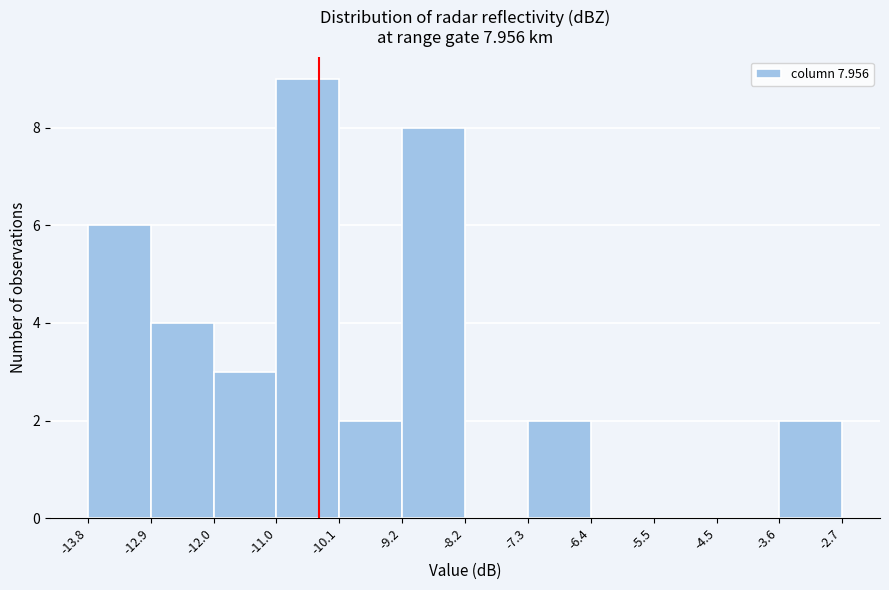

Over which range of the x-axis is the bar tallest?

-11.0 to -10.1